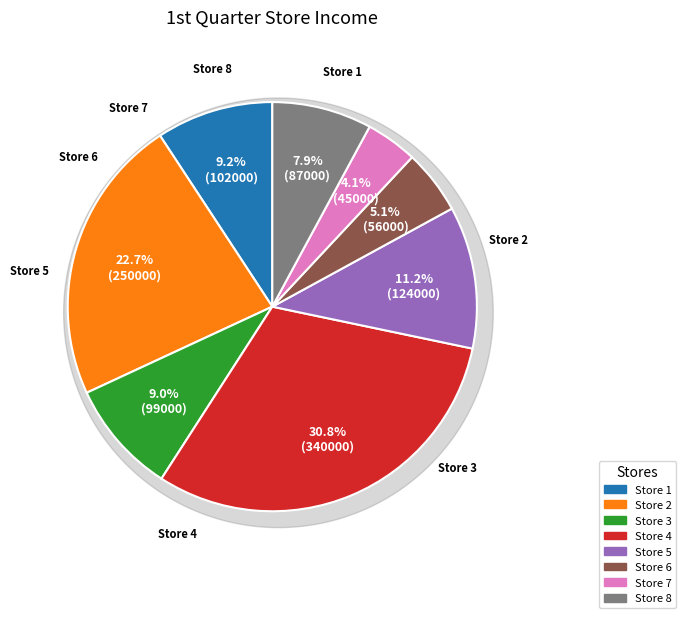

How many slices are in this pie chart?

8